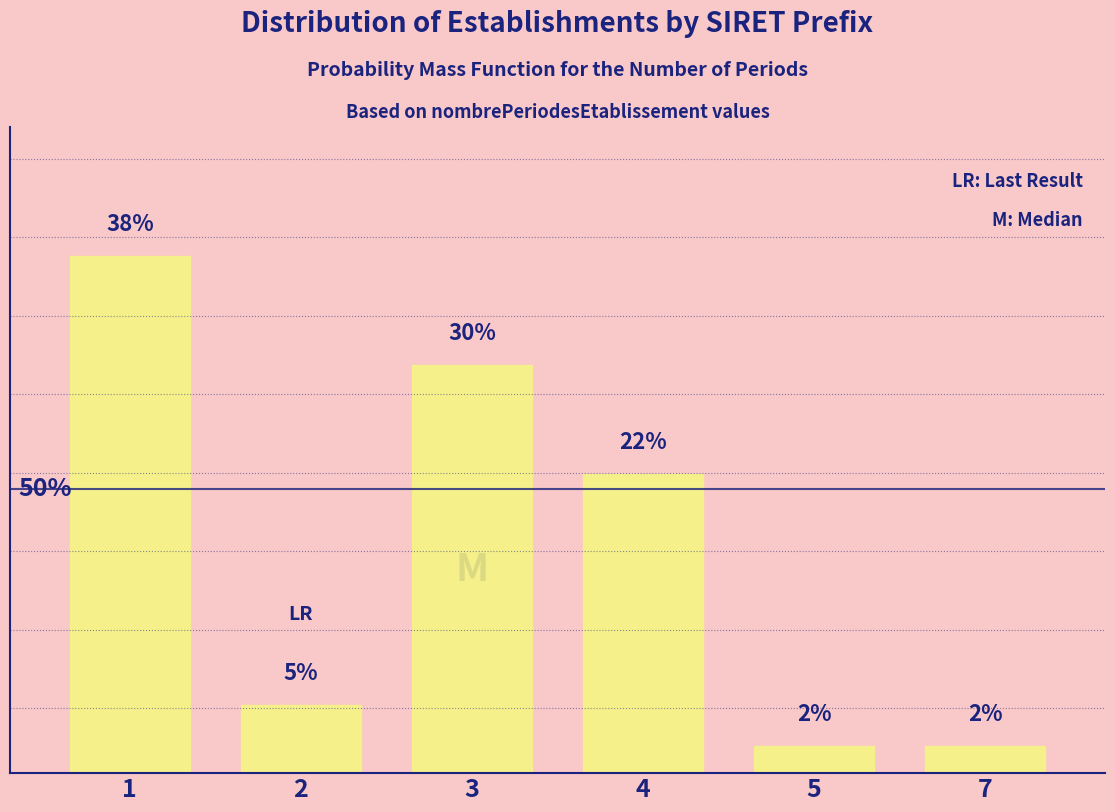

Does the chart contain any negative values?

No